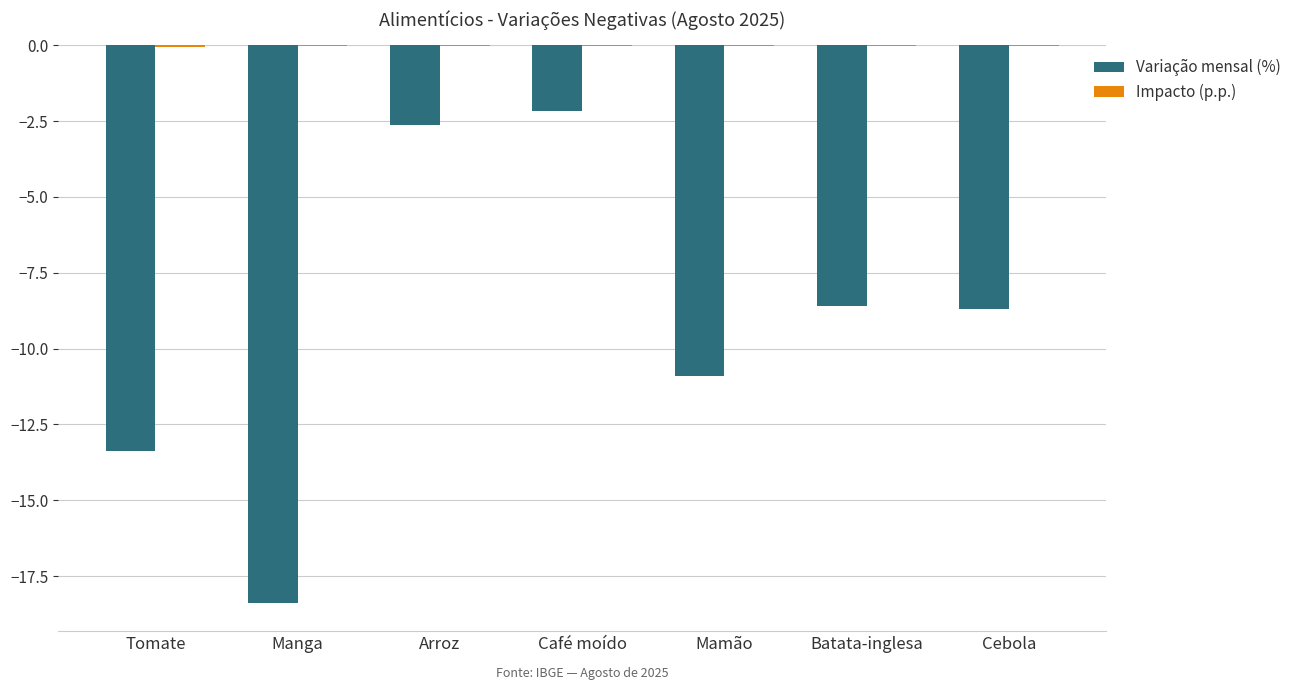

What is the maximum value for Variação mensal (%)?

-2.2